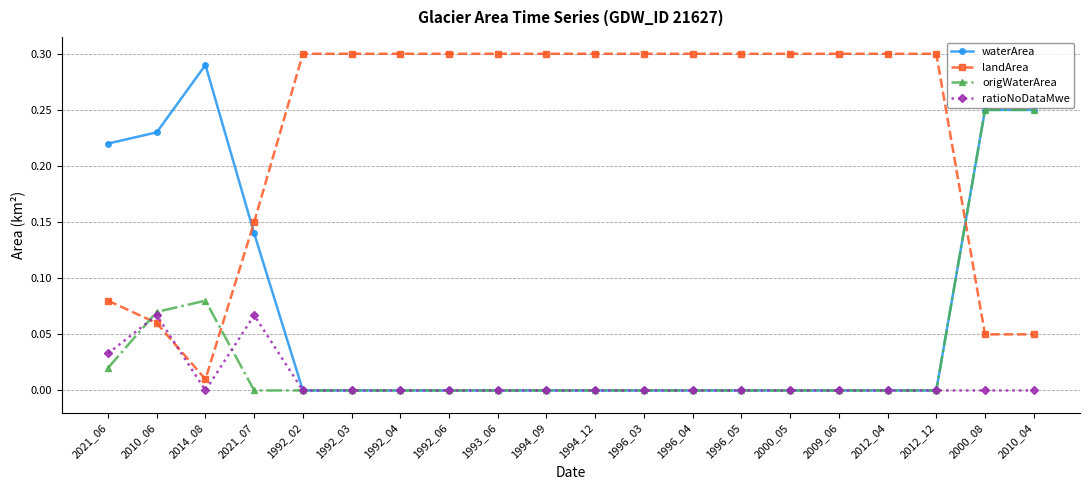

How many intersections are there between ratioNoDataMwe and landArea?

2